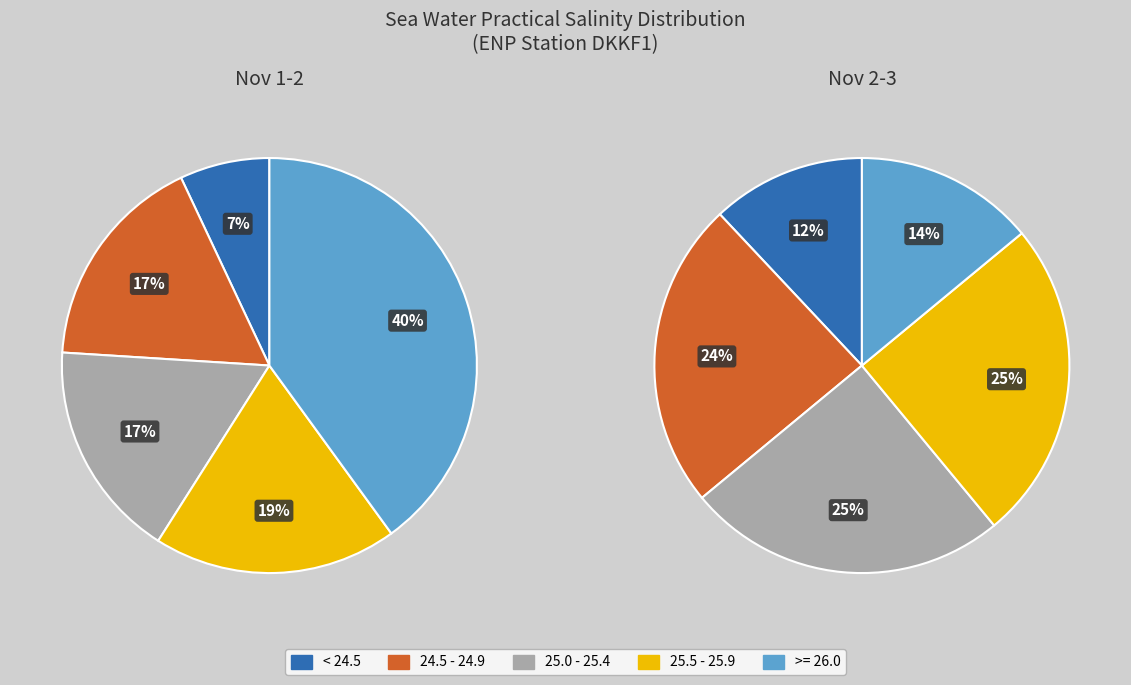

True or false: 1 accounts for 1% of the total.

False